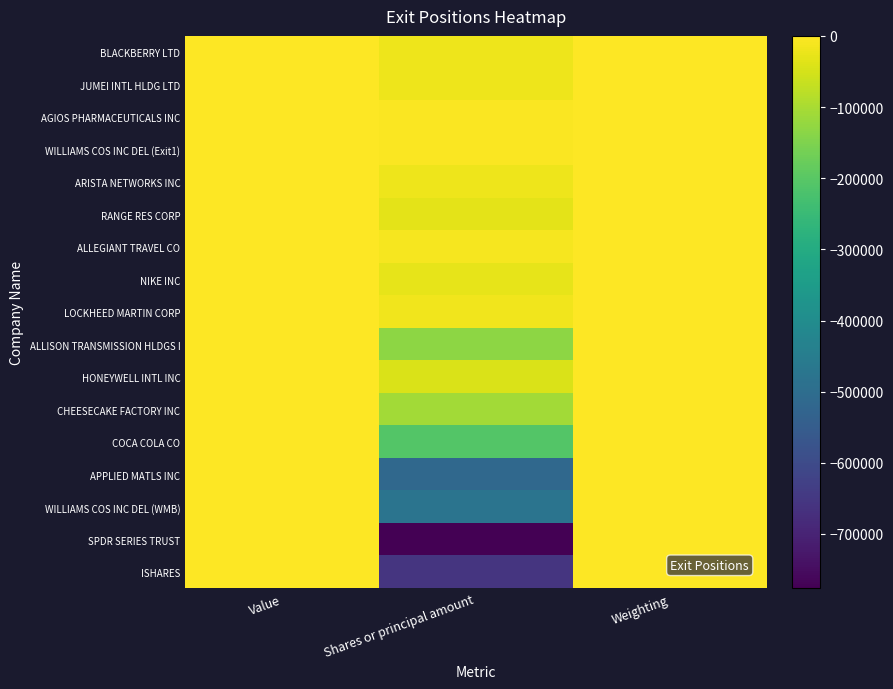

Which category has the lowest value across all series?

Shares or principal amount